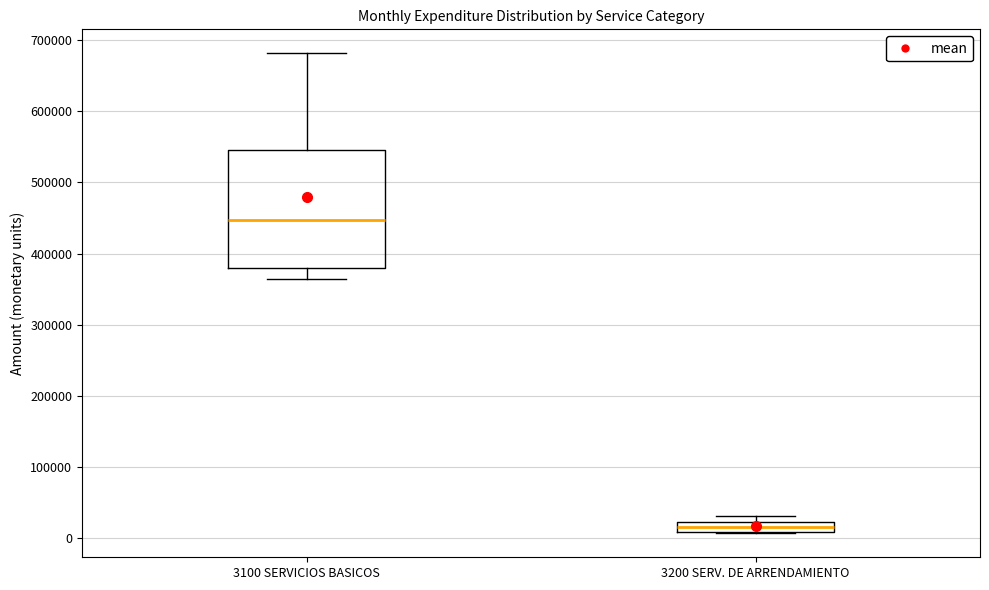

Which box has the lowest median line?

3200 SERV. DE ARRENDAMIENTO